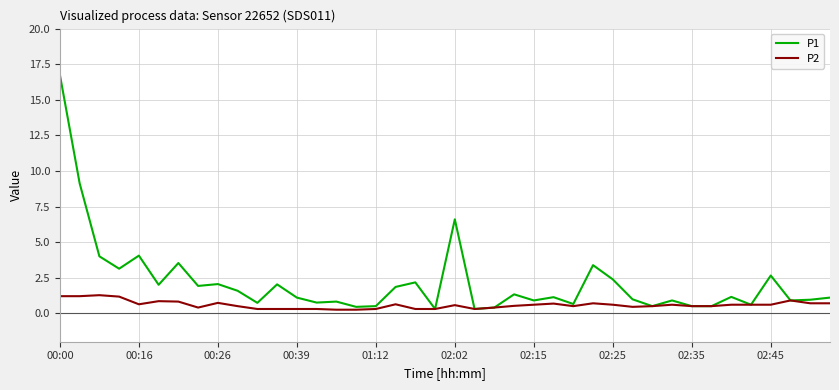

What is the maximum value shown in the chart?

16.8